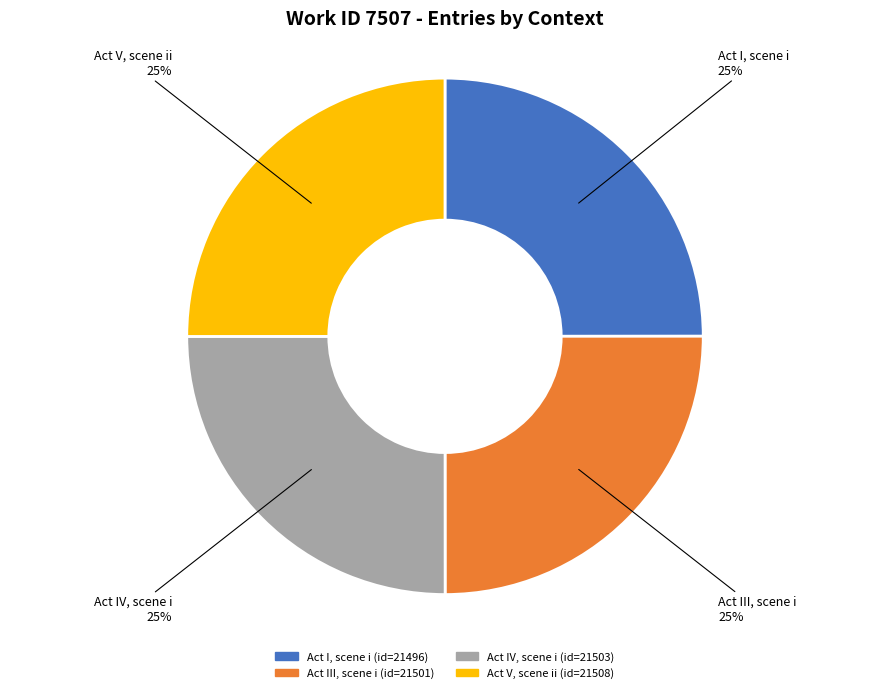

To the nearest percent, what is the average slice percentage?

25%